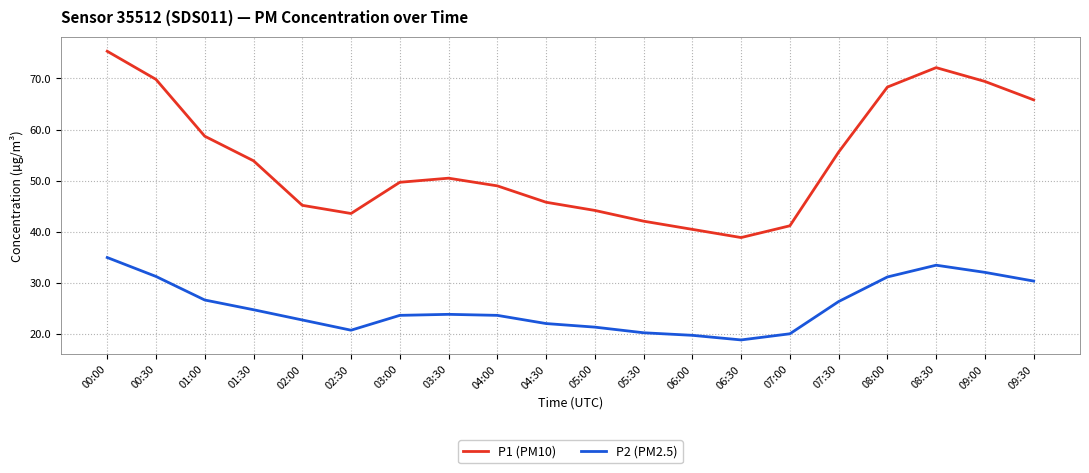

List the series in order of their peak value, lowest first.

P2 (PM2.5), P1 (PM10)